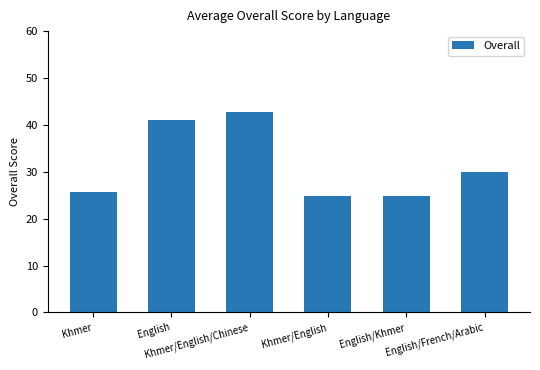

What is the smallest value displayed?

24.8